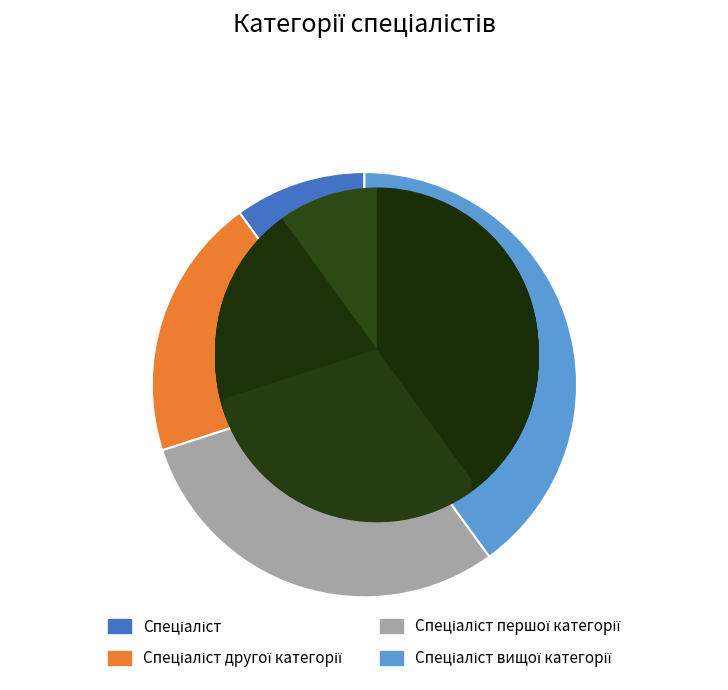

Is the sum of Спеціаліст вищої категорії and Спеціаліст другої категорії greater than half?

Yes